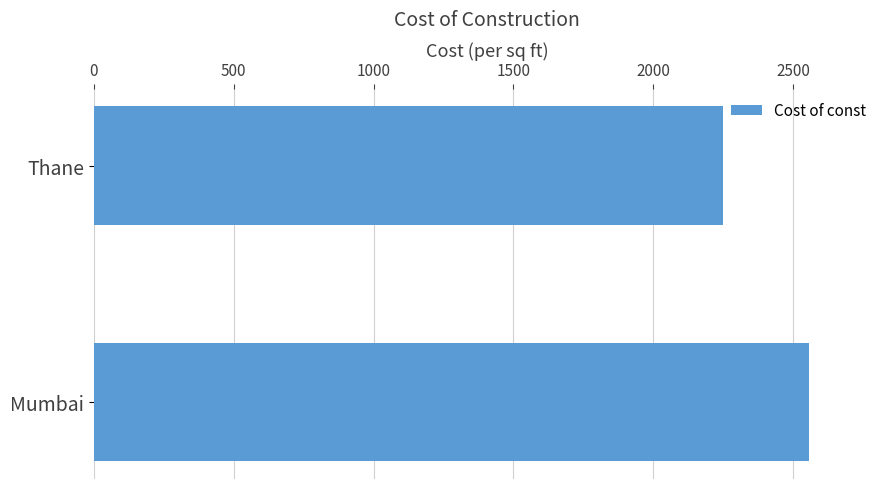

Rank the categories by value from highest to lowest.

Mumbai, Thane